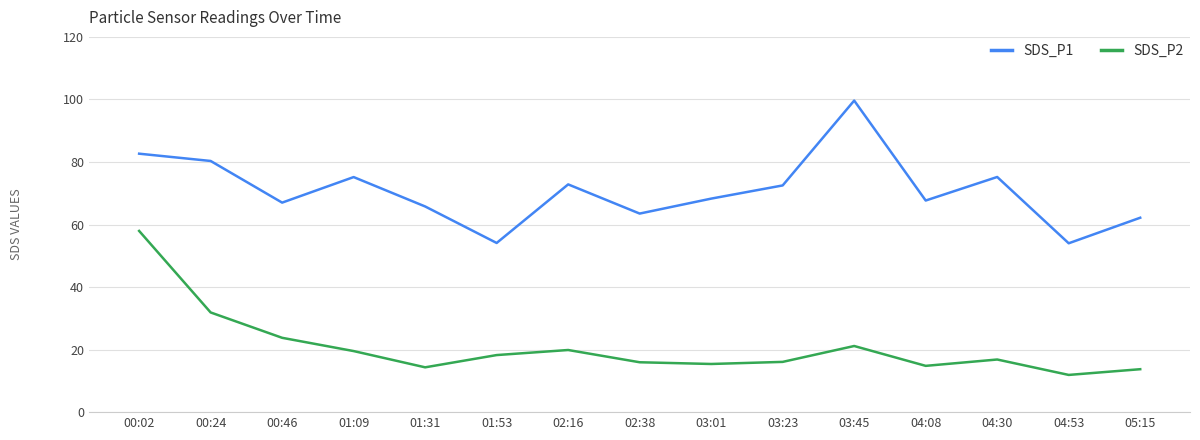

Is the value of SDS_P1 at 02:16 greater than the value of SDS_P2 at 01:53?

Yes